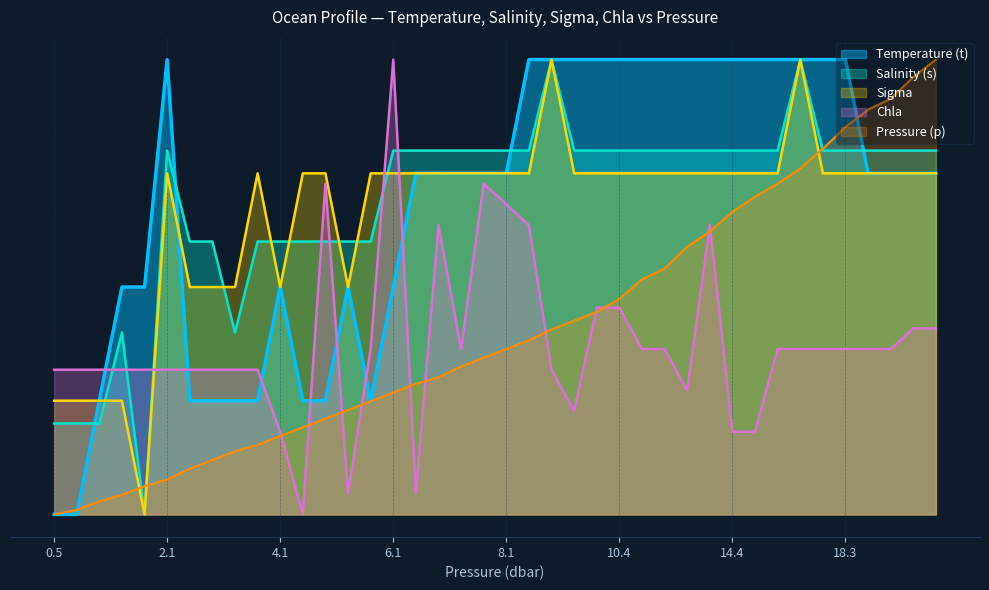

What is the label of the 22nd point from the right?

7.3